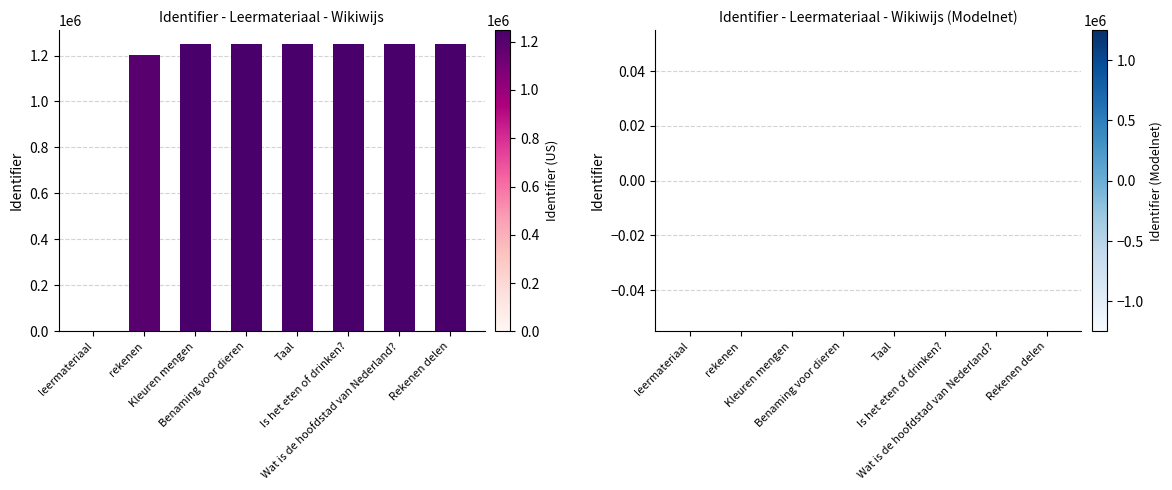

What is the maximum value shown in the chart?

1248238